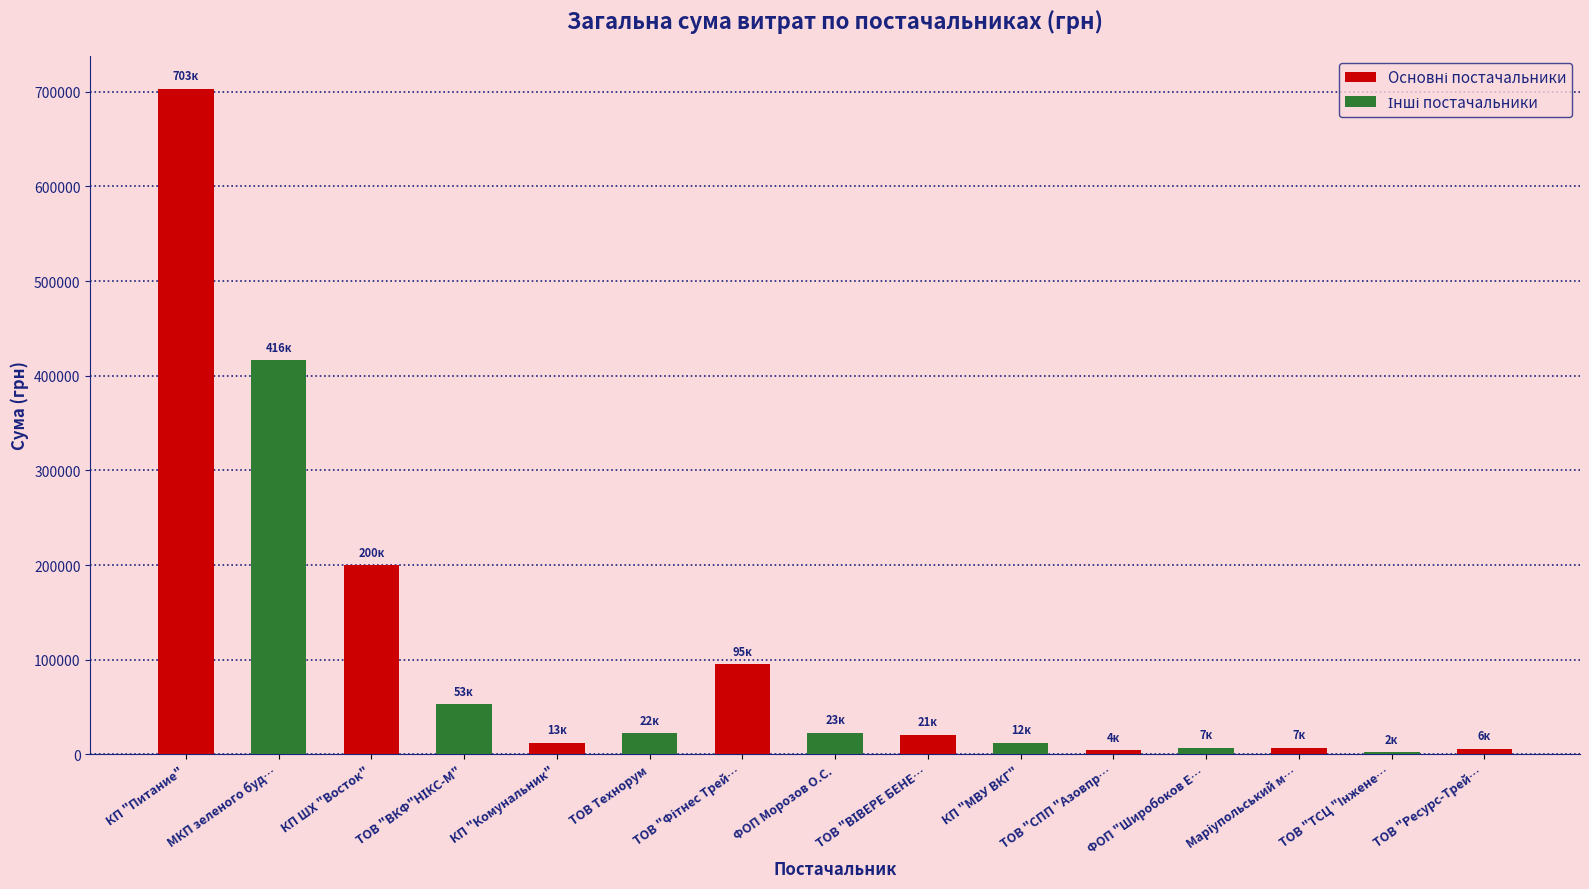

What is the sum of the values at ТОВ "ТСЦ "Iнженерiнг" and КП "МВУ ВКГ"?

14658.8